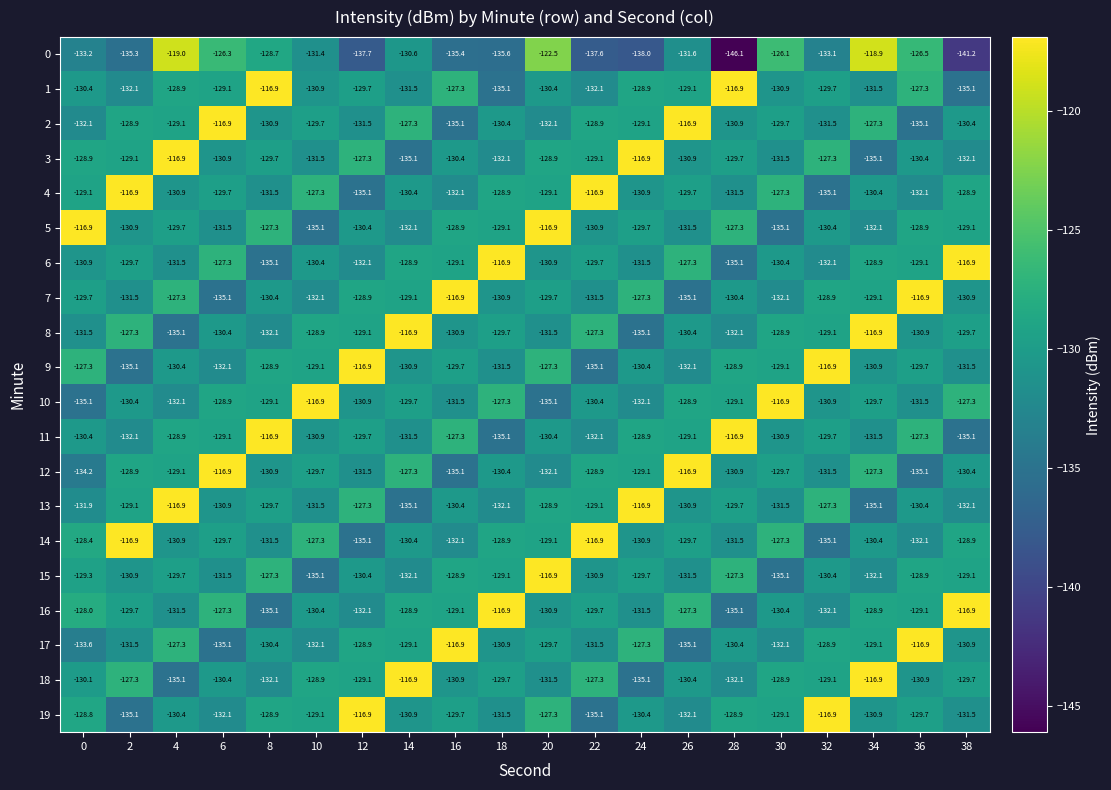

The 18 series shows -128.9 at 10. True or false?

True